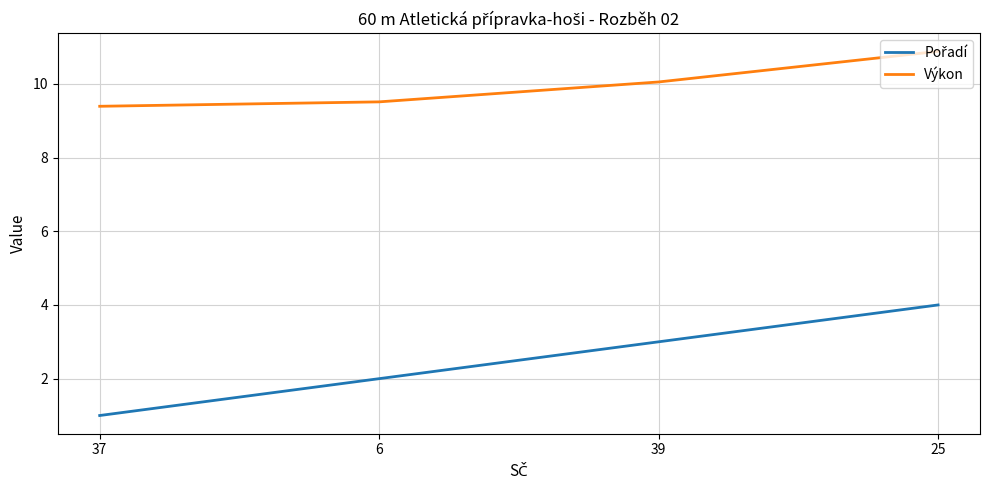

What is the sum of the Výkon values at 6 and 39?

19.6